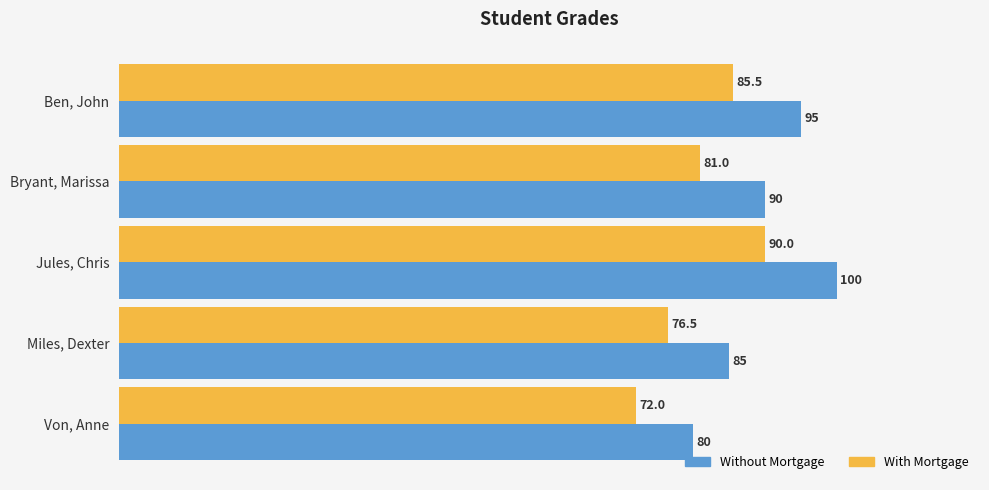

What is the average value of the With Mortgage series?

81.0